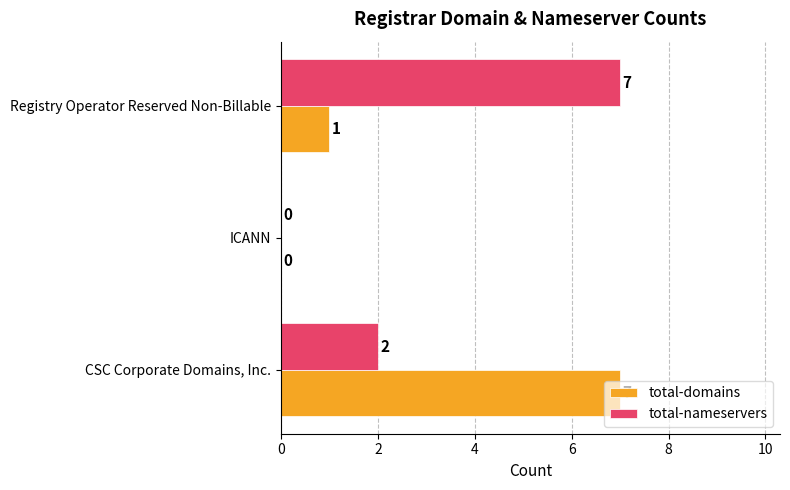

At which label does total-nameservers reach its peak?

Registry Operator Reserved Non-Billable